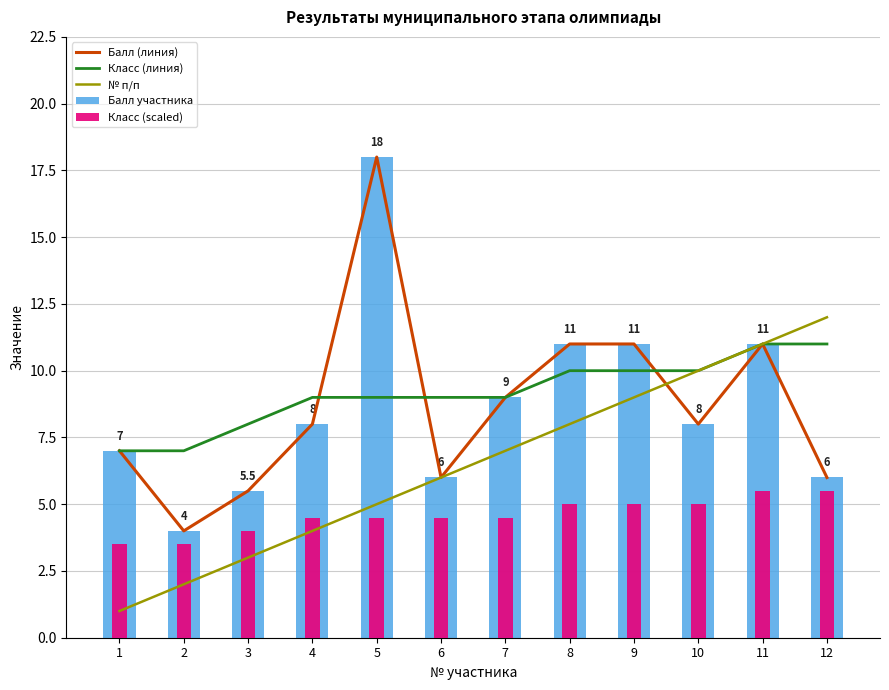

Reading left to right, what are all the values shown in this chart?

Балл (линия): 7.0	4.0	5.5	8.0	18.0	6.0	9.0	11.0	11.0	8.0	11.0	6.0
Класс (линия): 7.0	7.0	8.0	9.0	9.0	9.0	9.0	10.0	10.0	10.0	11.0	11.0
№ п/п: 1.0	2.0	3.0	4.0	5.0	6.0	7.0	8.0	9.0	10.0	11.0	12.0
Балл участника: 7.0	4.0	5.5	8.0	18.0	6.0	9.0	11.0	11.0	8.0	11.0	6.0
Класс (scaled): 3.5	3.5	4.0	4.5	4.5	4.5	4.5	5.0	5.0	5.0	5.5	5.5